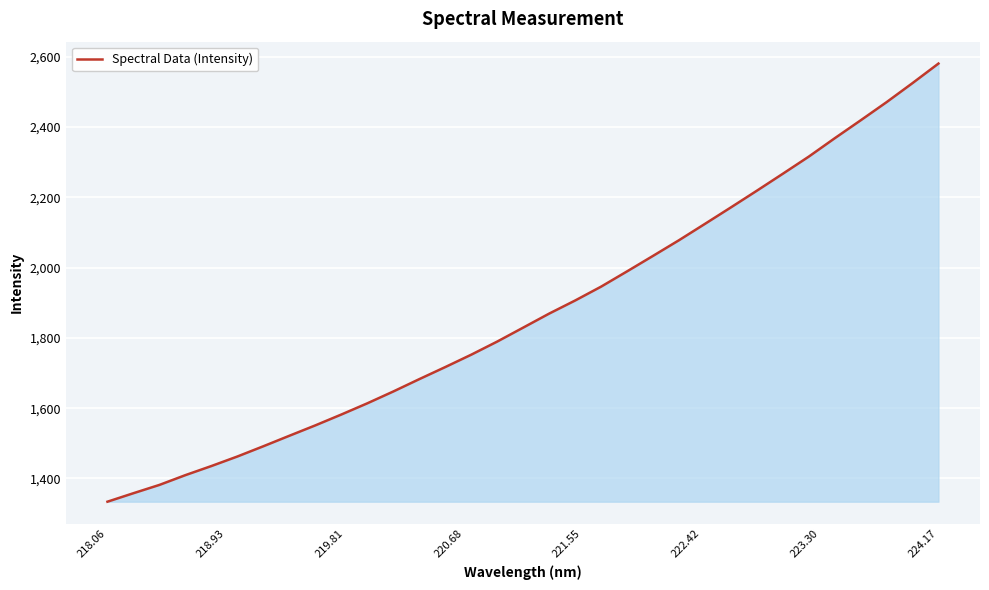

What is the maximum value shown in the chart?

2580.2